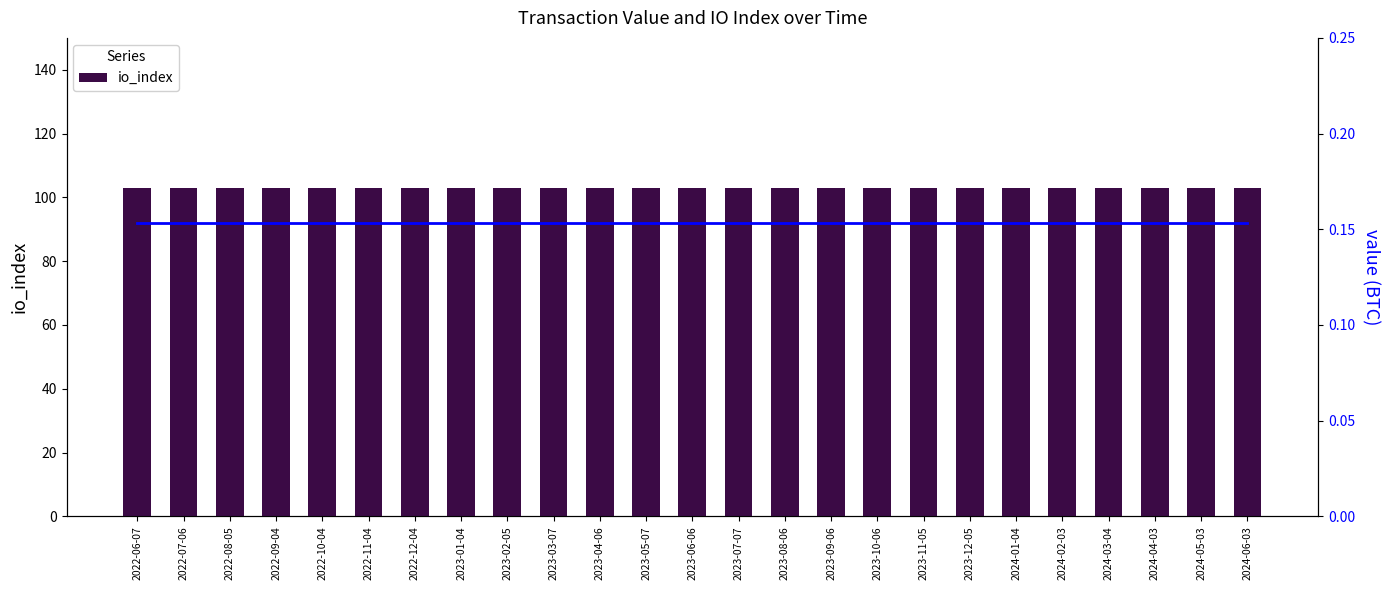

Is it true that io_index equals 103.0 at 2022-11-04?

True